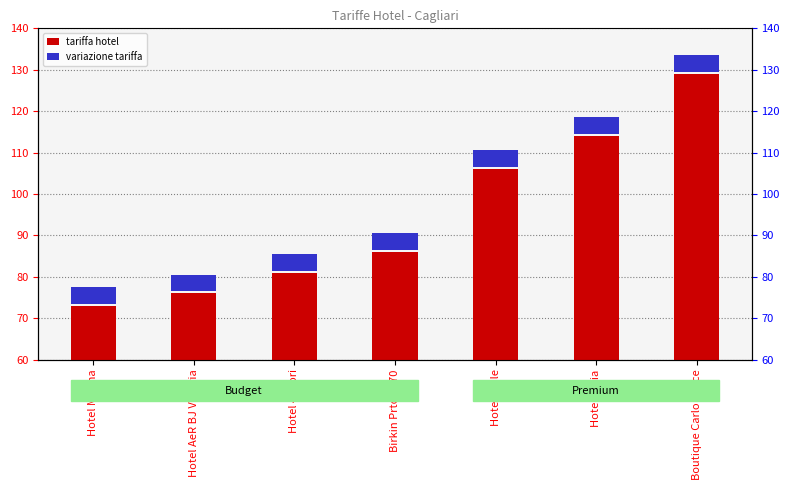

What is the label of the 7th bar from the left?

Boutique Carlo Felice